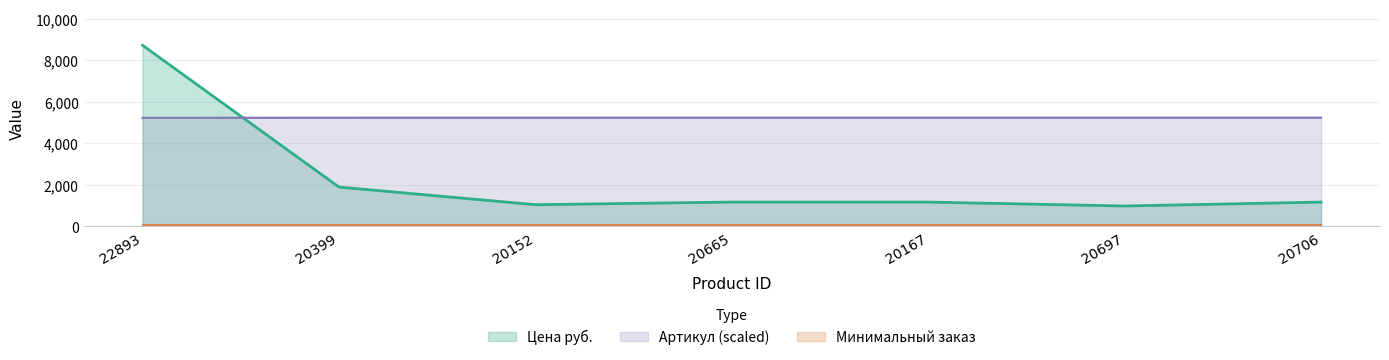

True or false: Артикул (scaled) and Цена руб. intersect in this chart.

True